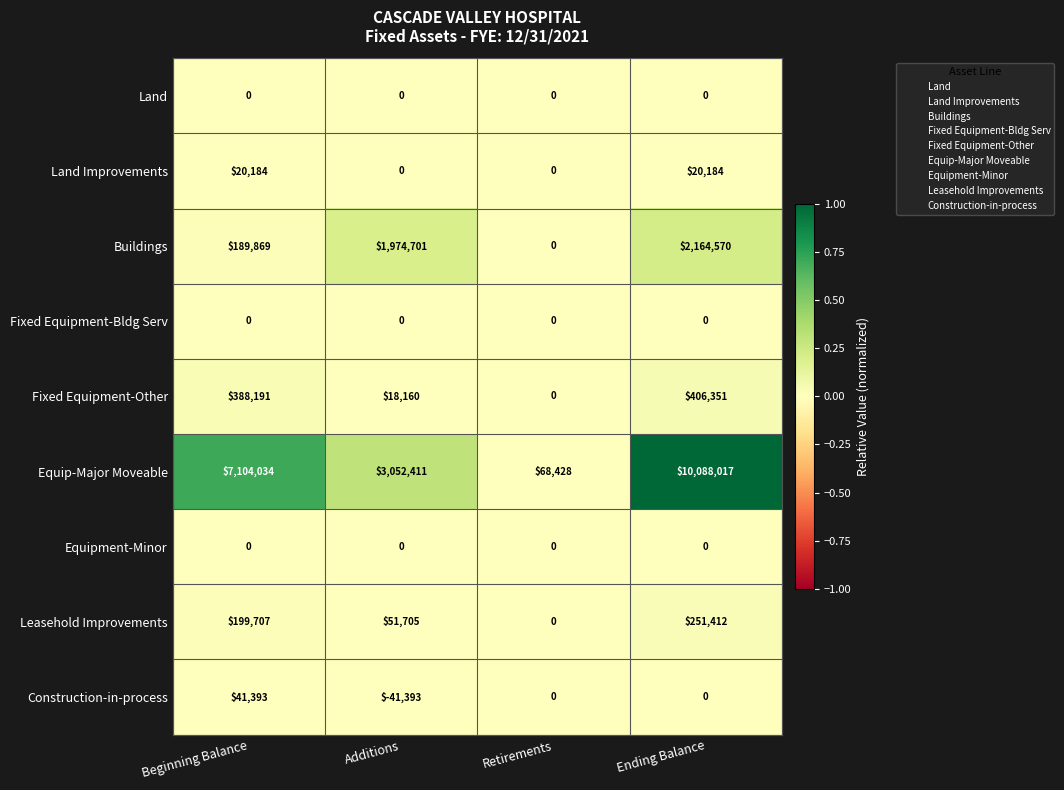

List the labels in order of Fixed Equipment-Other value, smallest first.

Retirements, Additions, Beginning Balance, Ending Balance